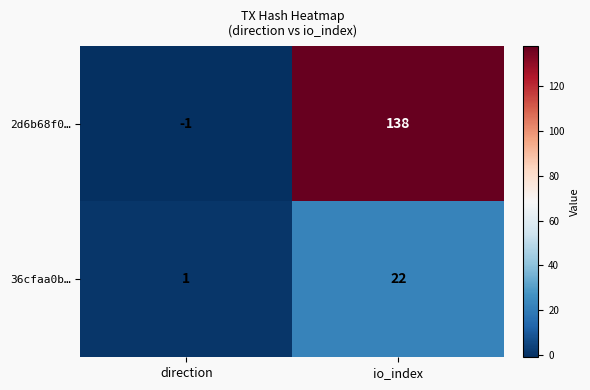

How many data points does each series have?

2